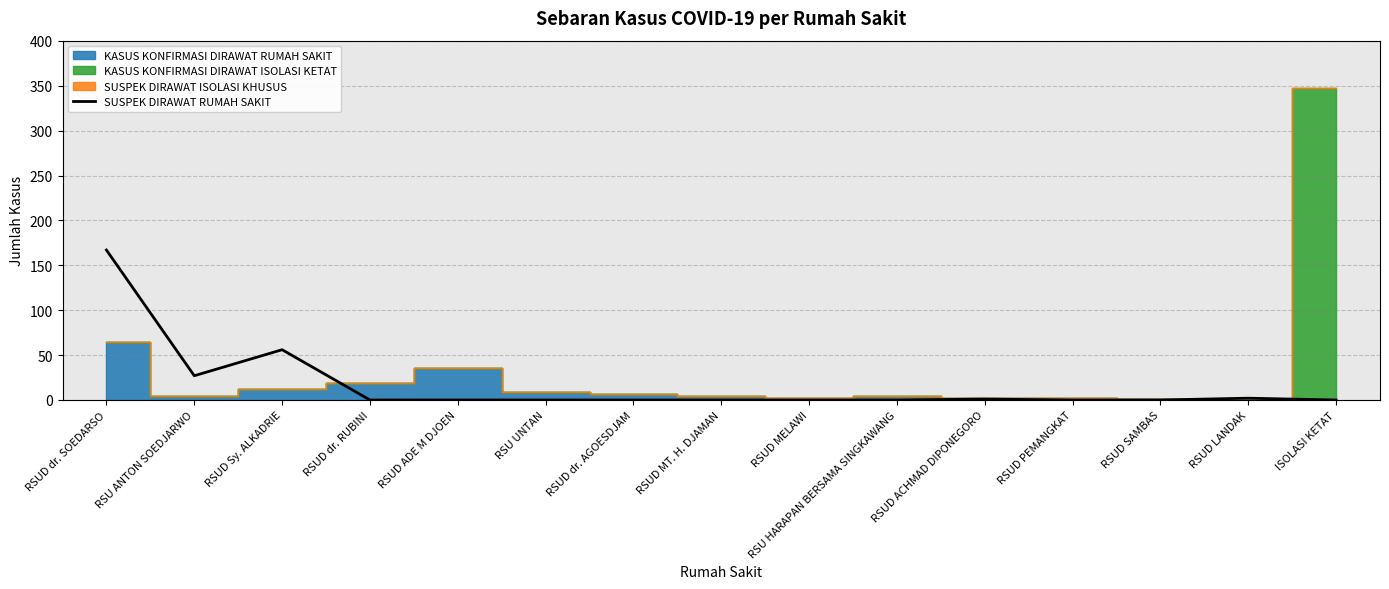

The value at RSUD Sy. ALKADRIE is 37. True or false?

False